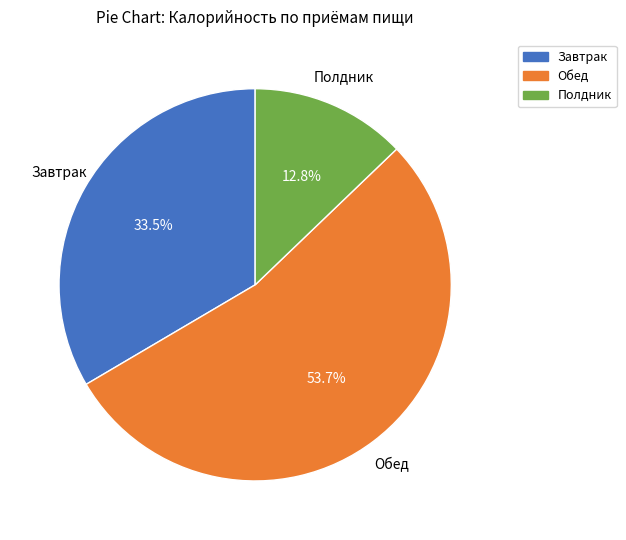

Which category accounts for the majority?

Обед